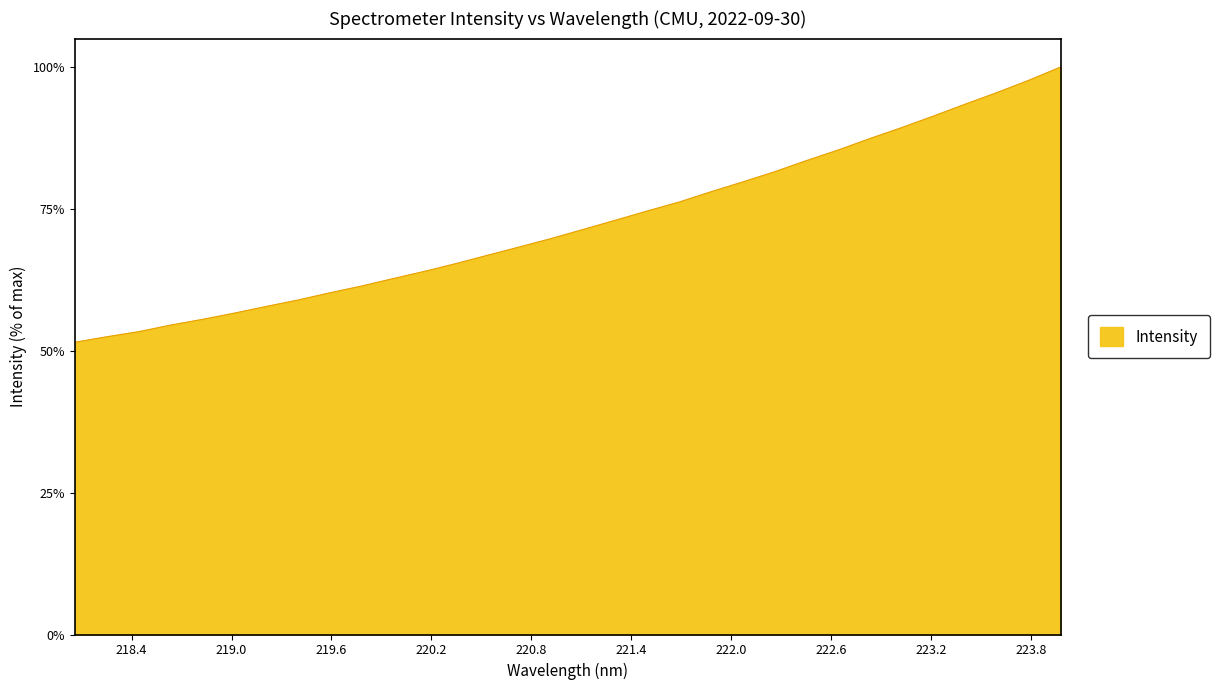

What is the minimum value shown in the chart?

51.5